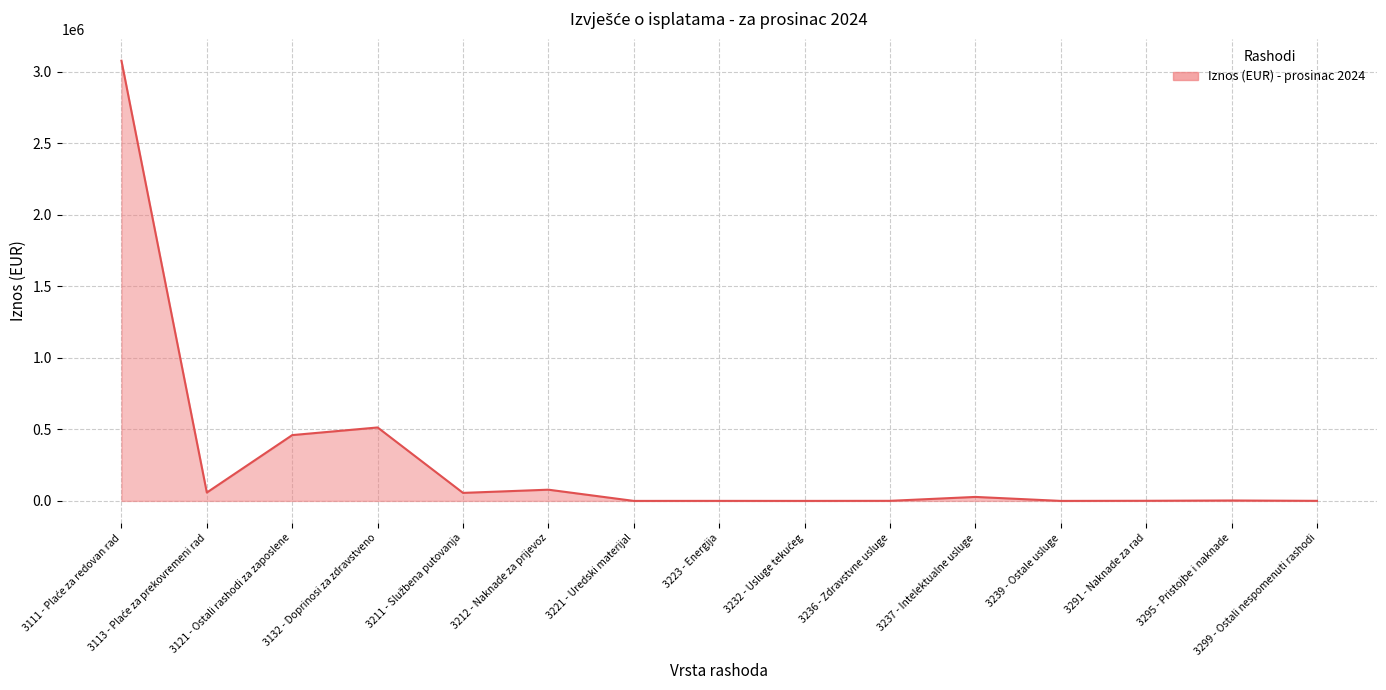

Which label corresponds to the largest value in the chart?

3111 - Plaće za redovan rad